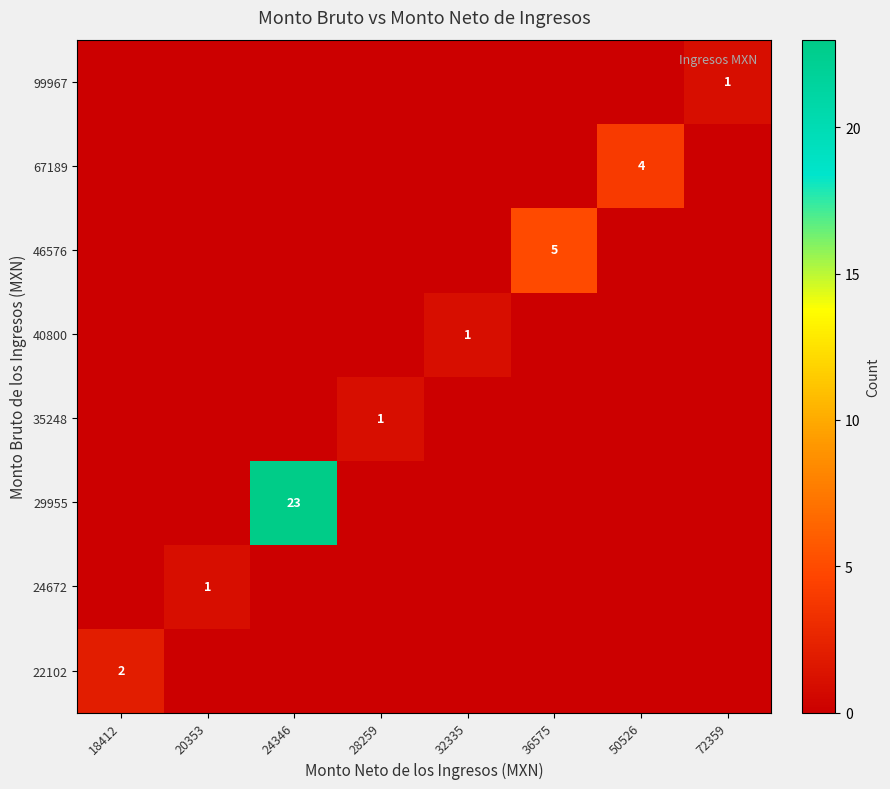

Is it true that 46576 equals 8 at 36575?

False